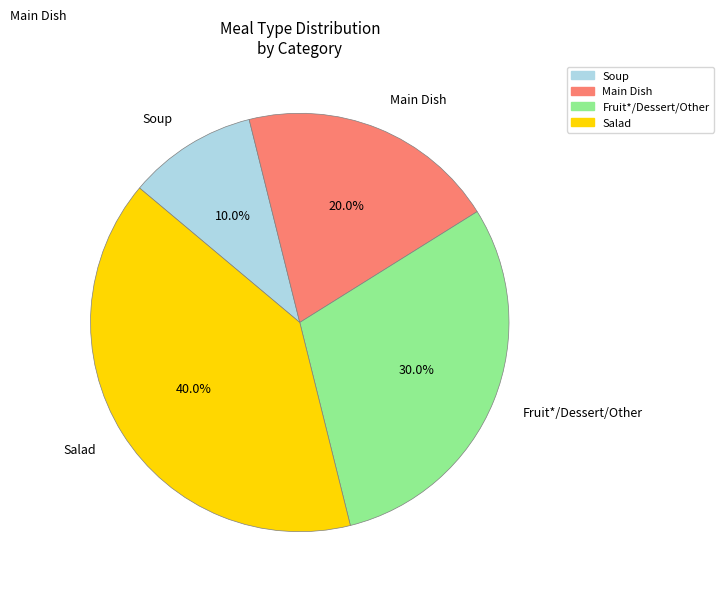

How many segments does this pie chart have?

4